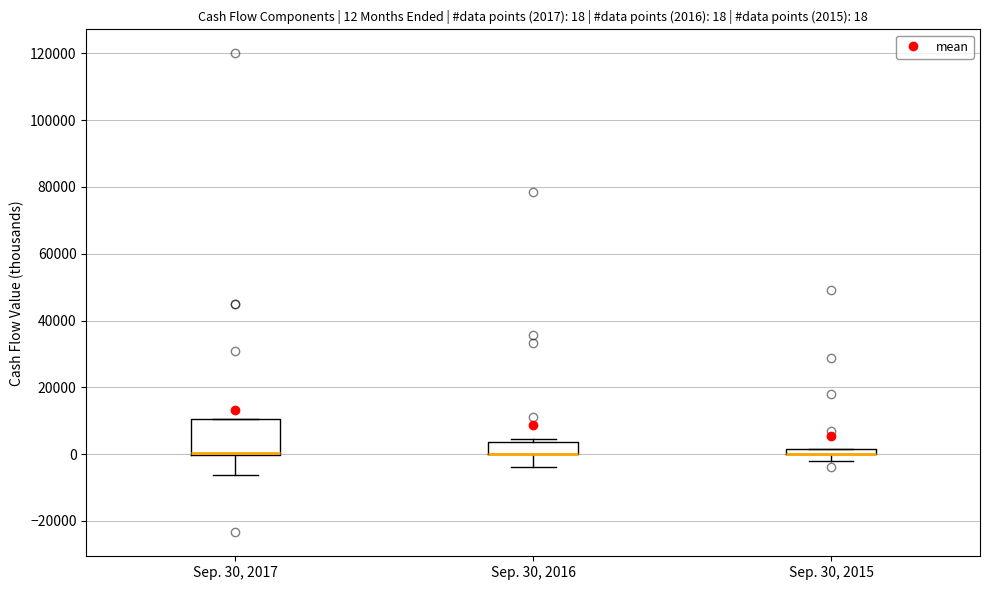

Which box is the tallest, from its lower edge to its upper edge?

Sep. 30, 2017